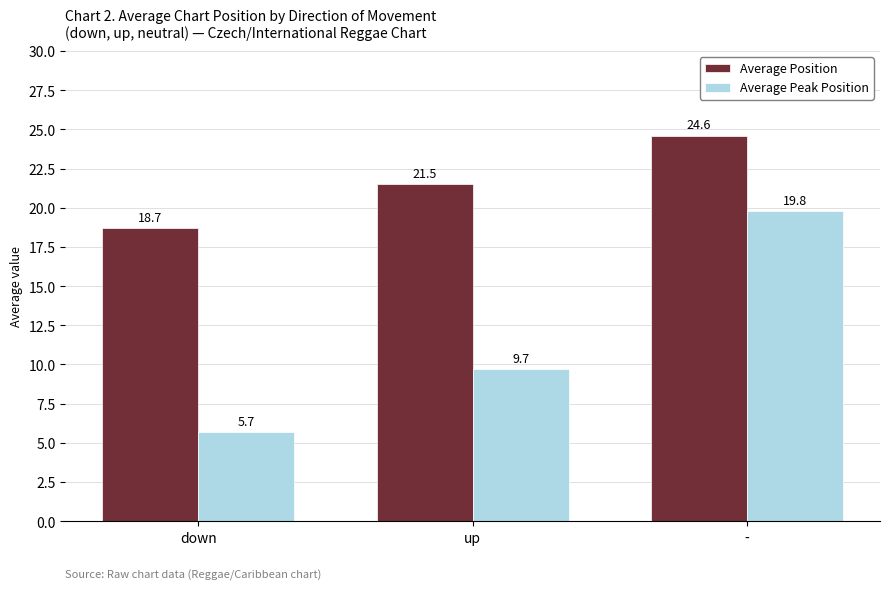

Rank the series by their maximum value, from lowest to highest.

Average Peak Position, Average Position